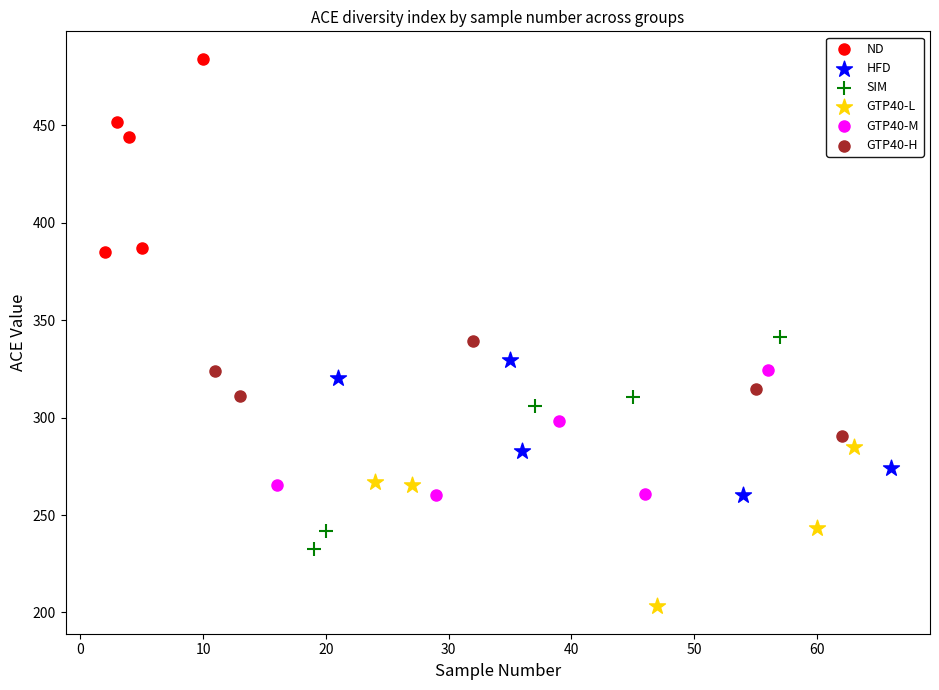

What are all the series names shown in the legend?

ND, HFD, SIM, GTP40-L, GTP40-M, GTP40-H